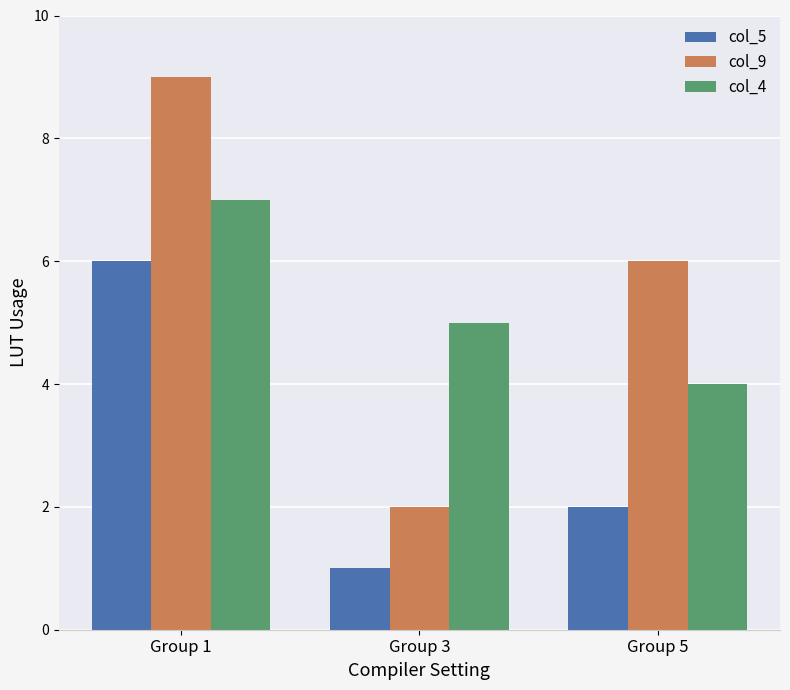

True or false: col_5 has a value of 1 at Group 3.

True